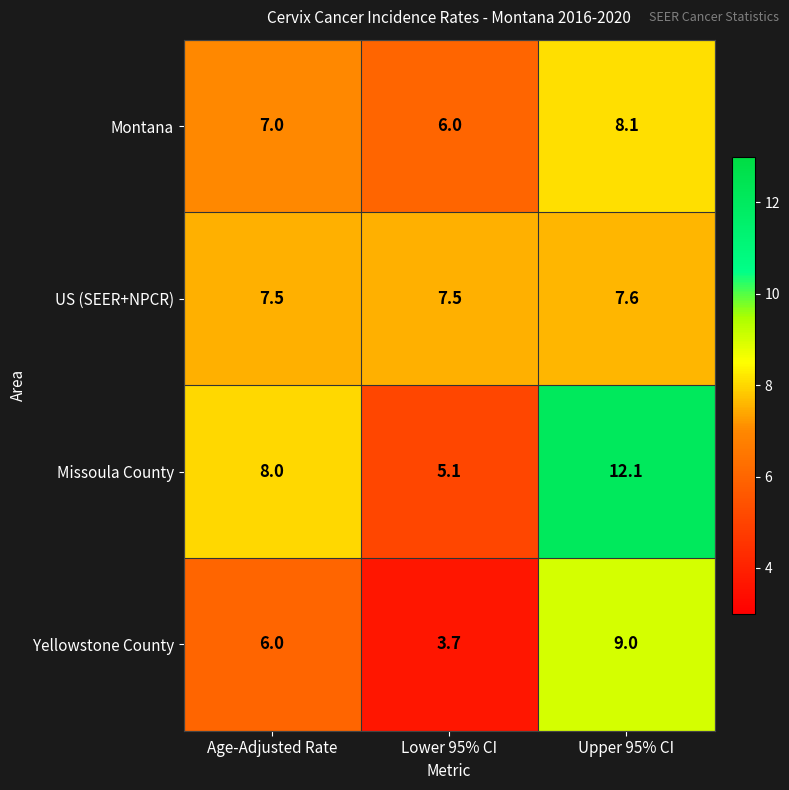

At which category is the sum across all series the highest?

Upper 95% CI